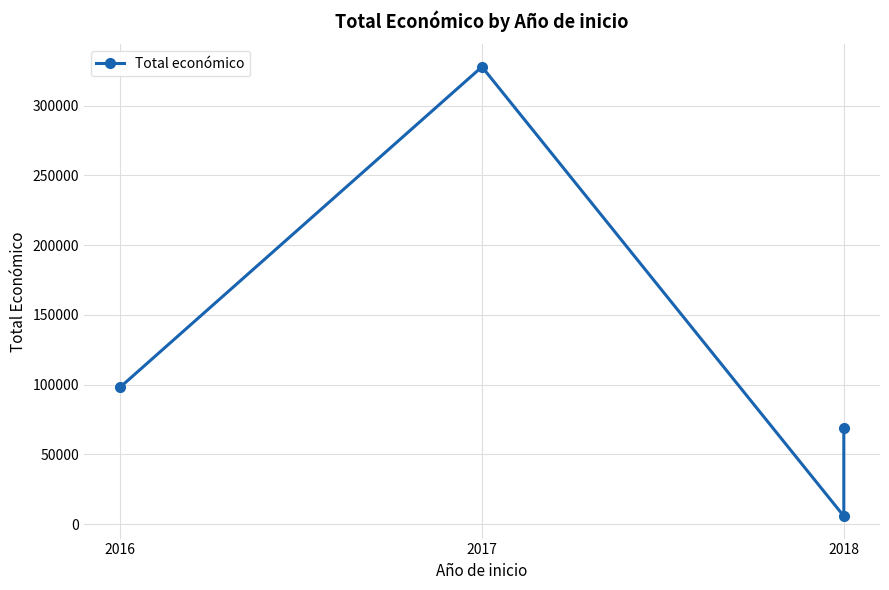

What is the change in value from 2016 to 2018?

-29265